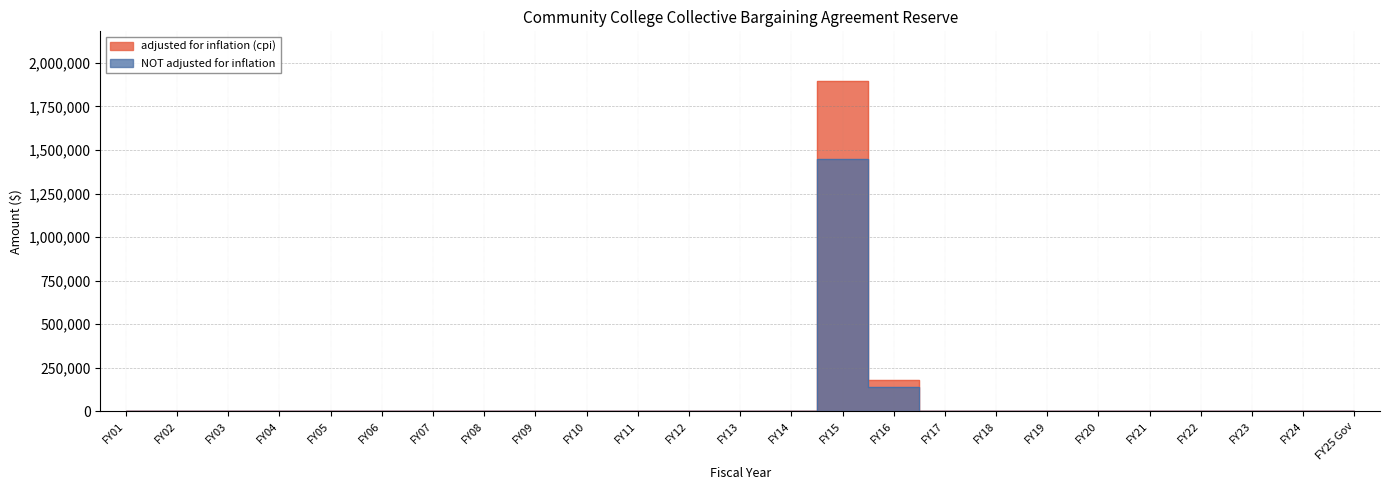

What is the difference between the maximum and minimum values in the NOT adjusted for inflation series?

1450643